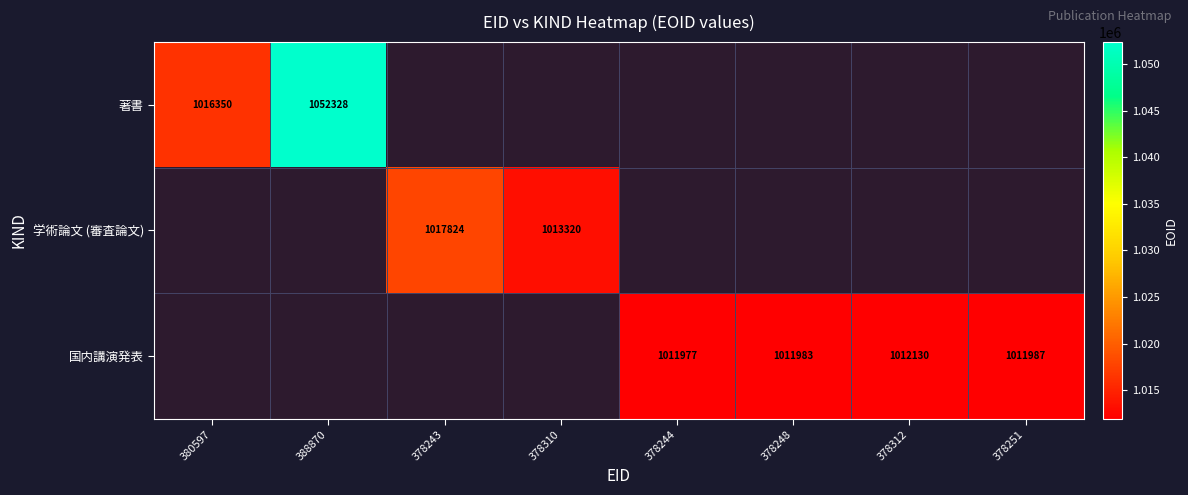

True or false: 国内講演発表 has a value of 247181 at 378248.

False